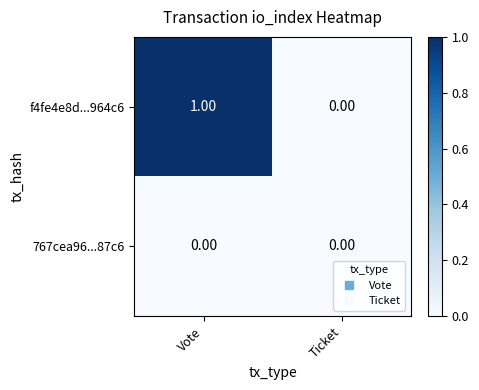

At Vote, list the series in order from smallest to largest.

767cea96...87c6, f4fe4e8d...964c6